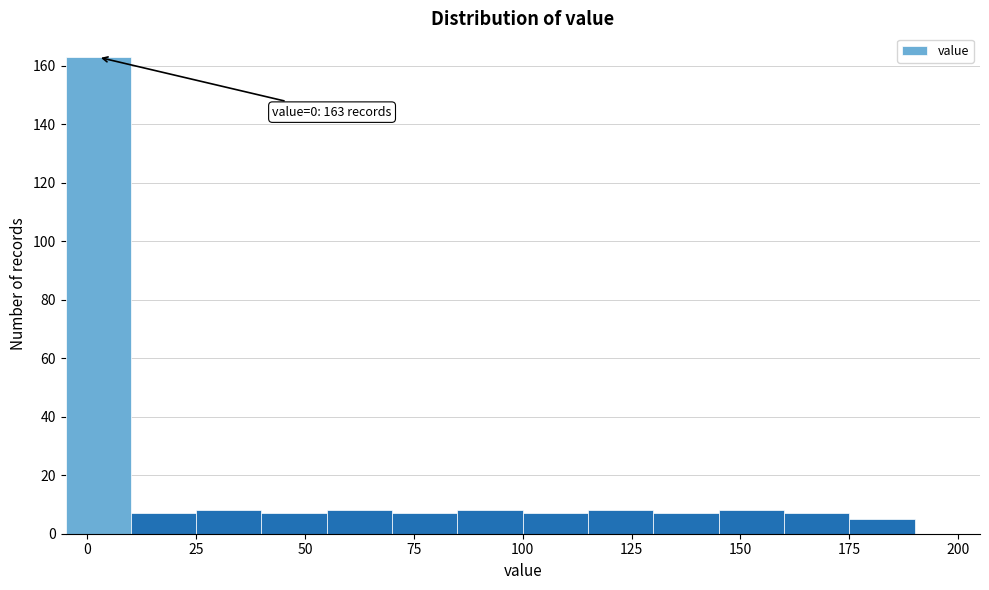

Read against the x-axis, roughly where is the centre of the tallest bar?

5